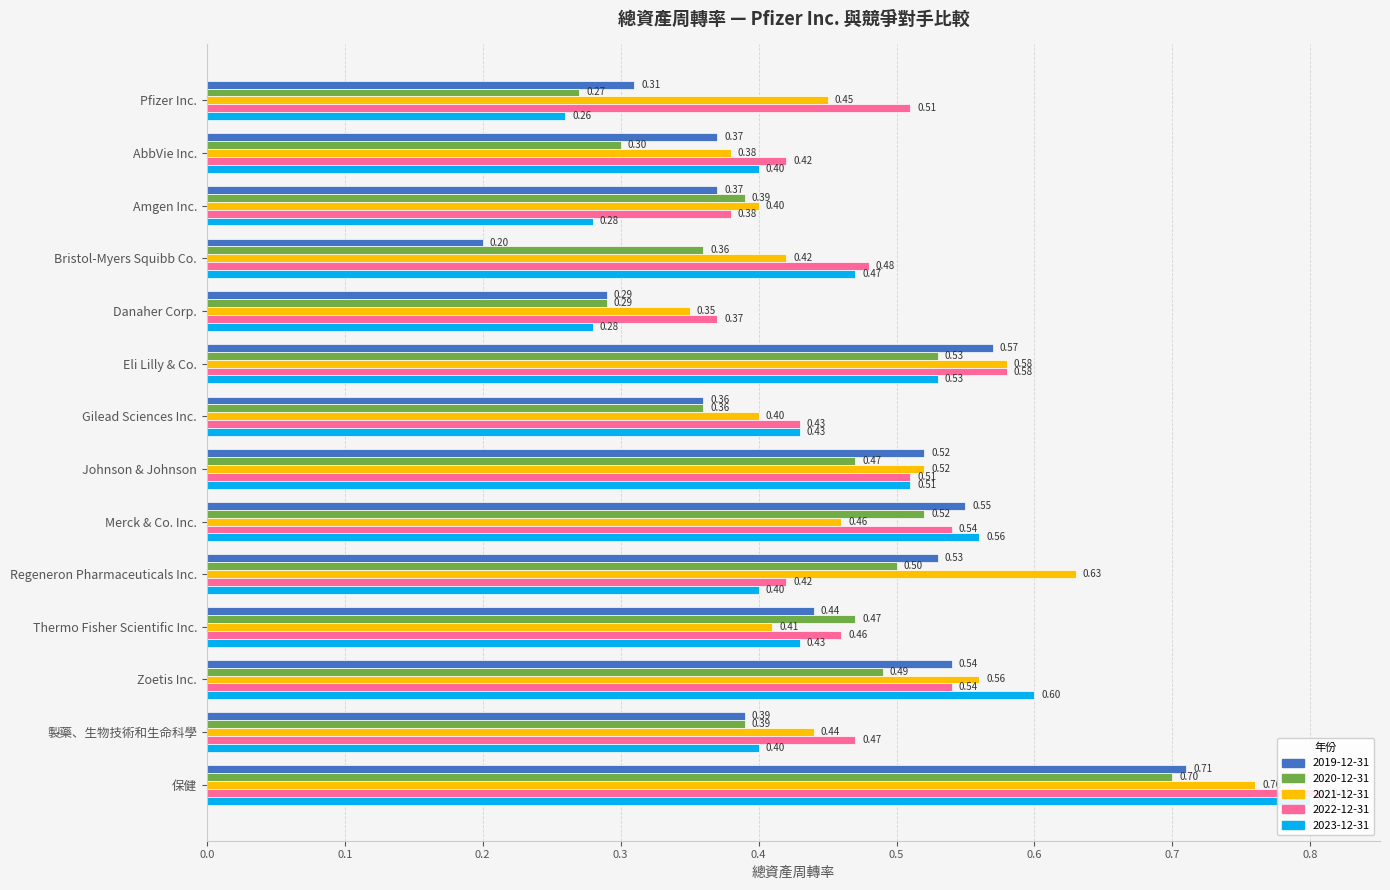

Read the 2019-12-31 value at Danaher Corp..

0.3